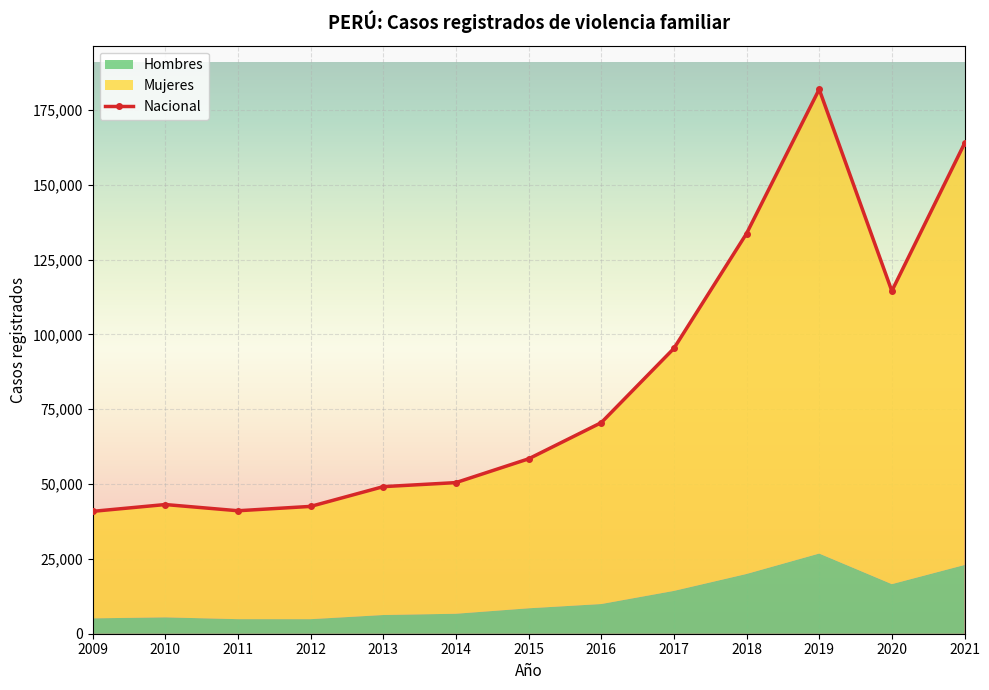

Reading left to right, list all the values displayed in this chart.

Nacional: 2009=40882	2010=43159	2011=41084	2012=42537	2013=49138	2014=50485	2015=58429	2016=70510	2017=95317	2018=133697	2019=181885	2020=114495	2021=163797
Mujeres: 2009=35749	2010=37693	2011=36219	2012=37677	2013=42887	2014=43810	2015=49933	2016=60589	2017=81009	2018=113727	2019=155092	2020=97926	2021=140833
Hombres: 2009=5133	2010=5466	2011=4865	2012=4860	2013=6251	2014=6675	2015=8496	2016=9921	2017=14308	2018=19970	2019=26793	2020=16569	2021=22964